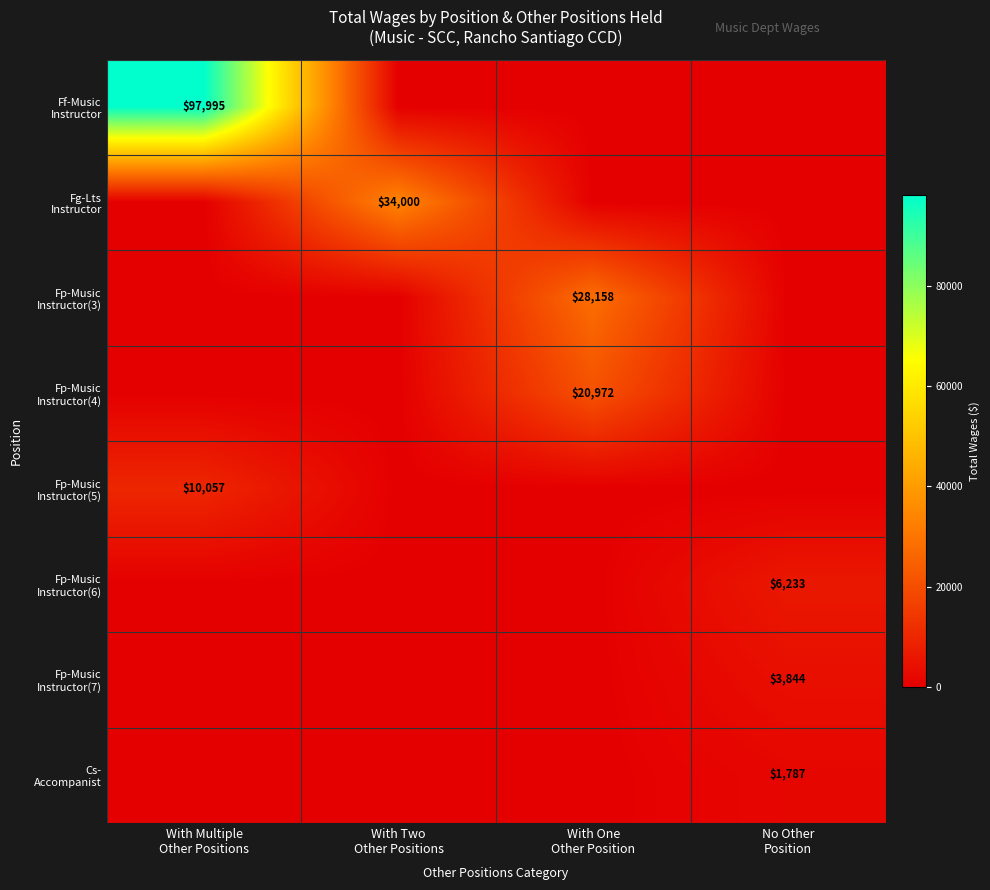

Which series has the largest total across all categories?

Ff-Music Instructor